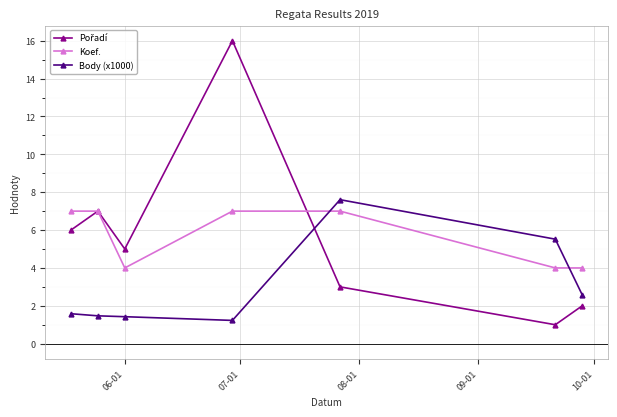

Which series ends up on top after the final intersection of Body (x1000) and Koef.?

Koef.